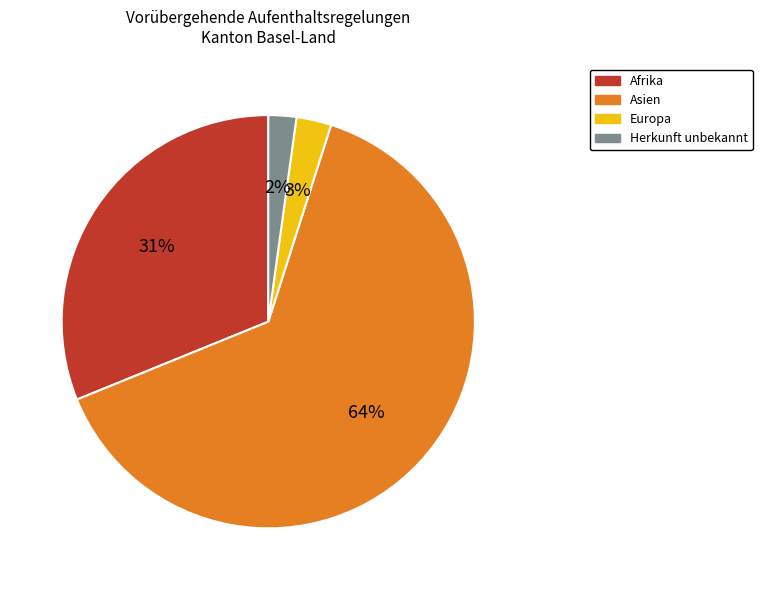

To the nearest percent, what is the difference between the largest and smallest slice percentages?

62%